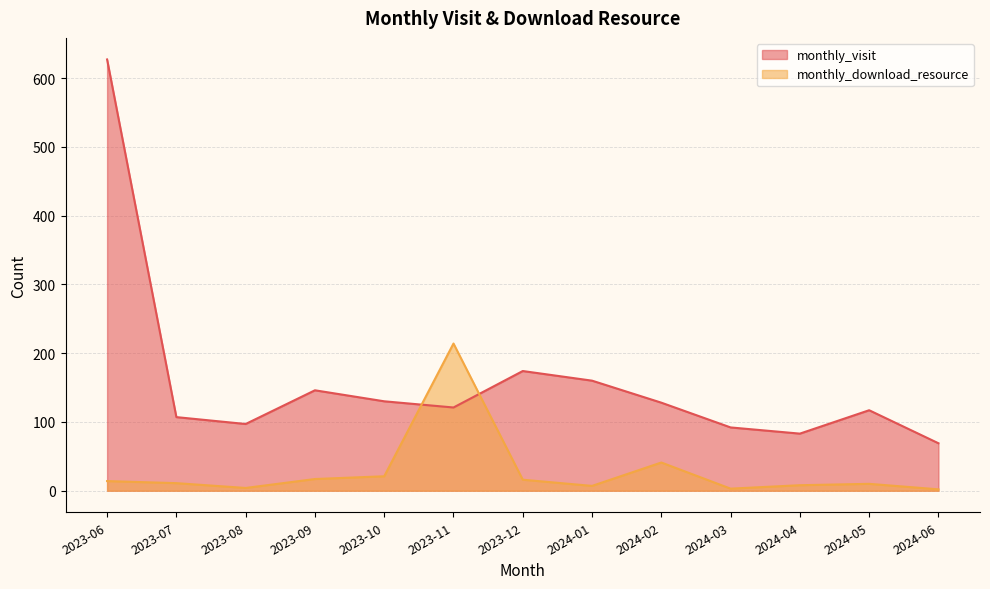

True or false: monthly_visit has a value of 193 at 2024-02.

False